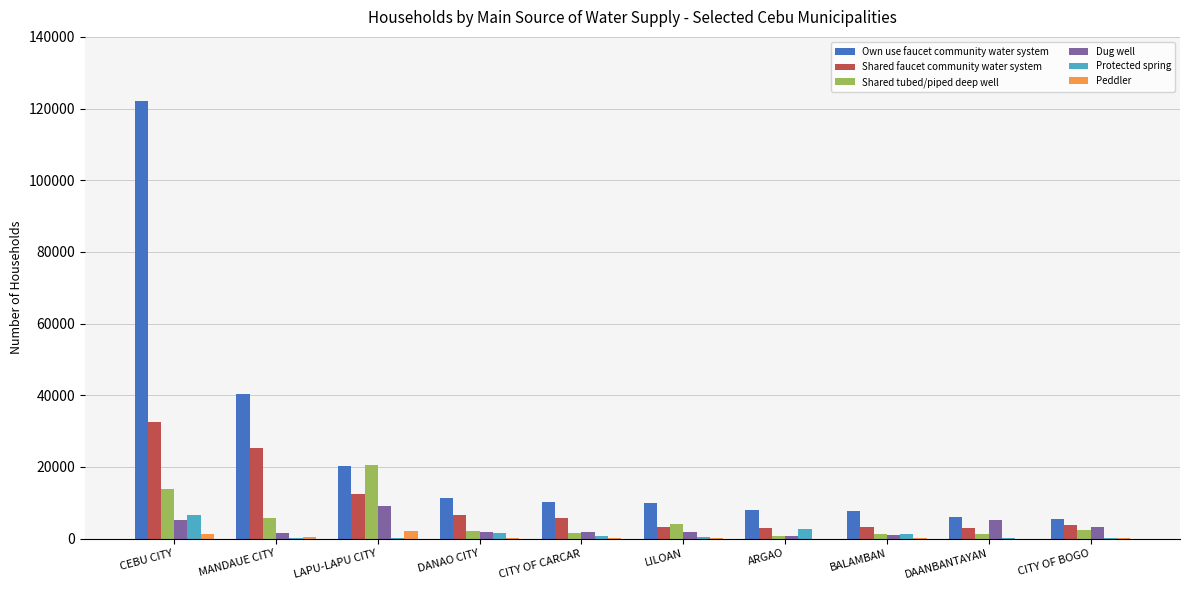

What is the sum of all Shared tubed/piped deep well values?

53200